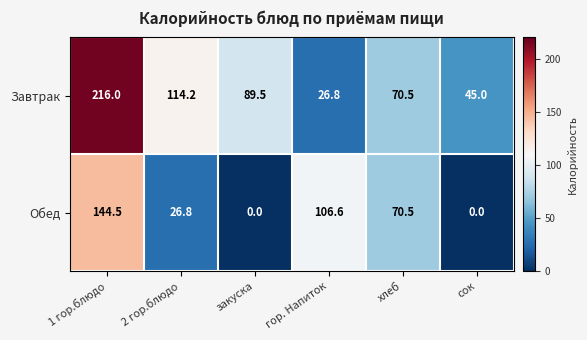

How many values in the Обед series exceed 70?

3